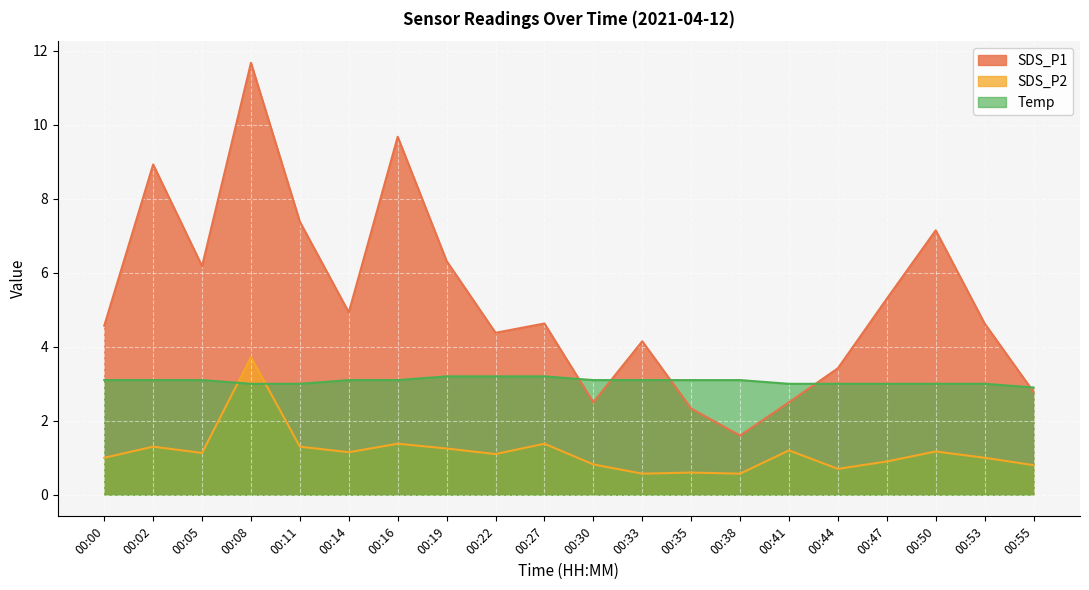

Where is the first local maximum for SDS_P1?

00:02